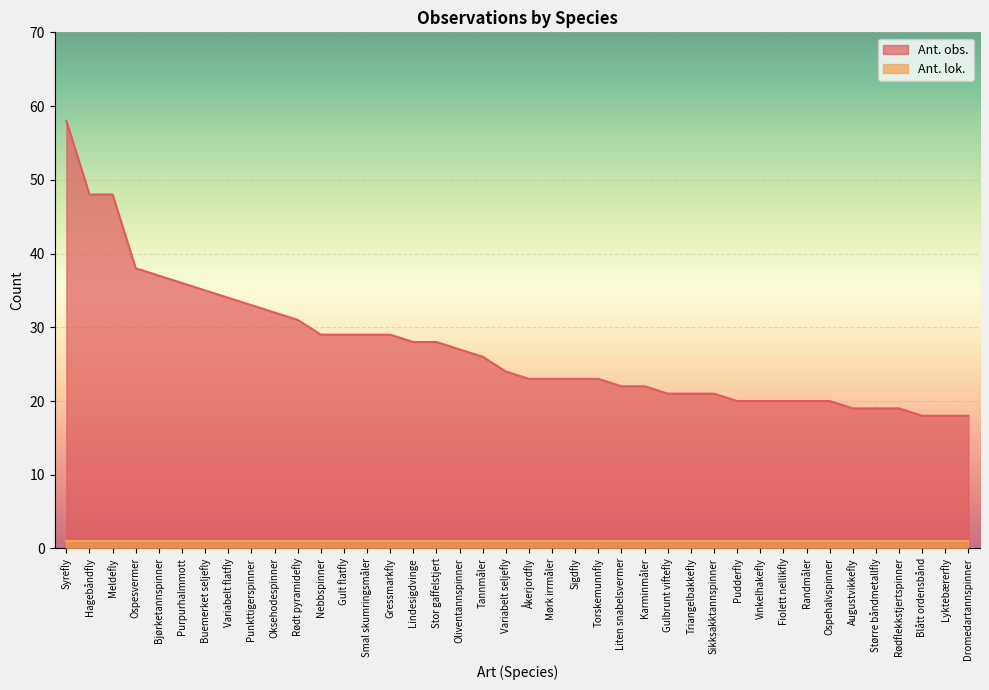

Does the chart display data point markers on the line(s)?

No